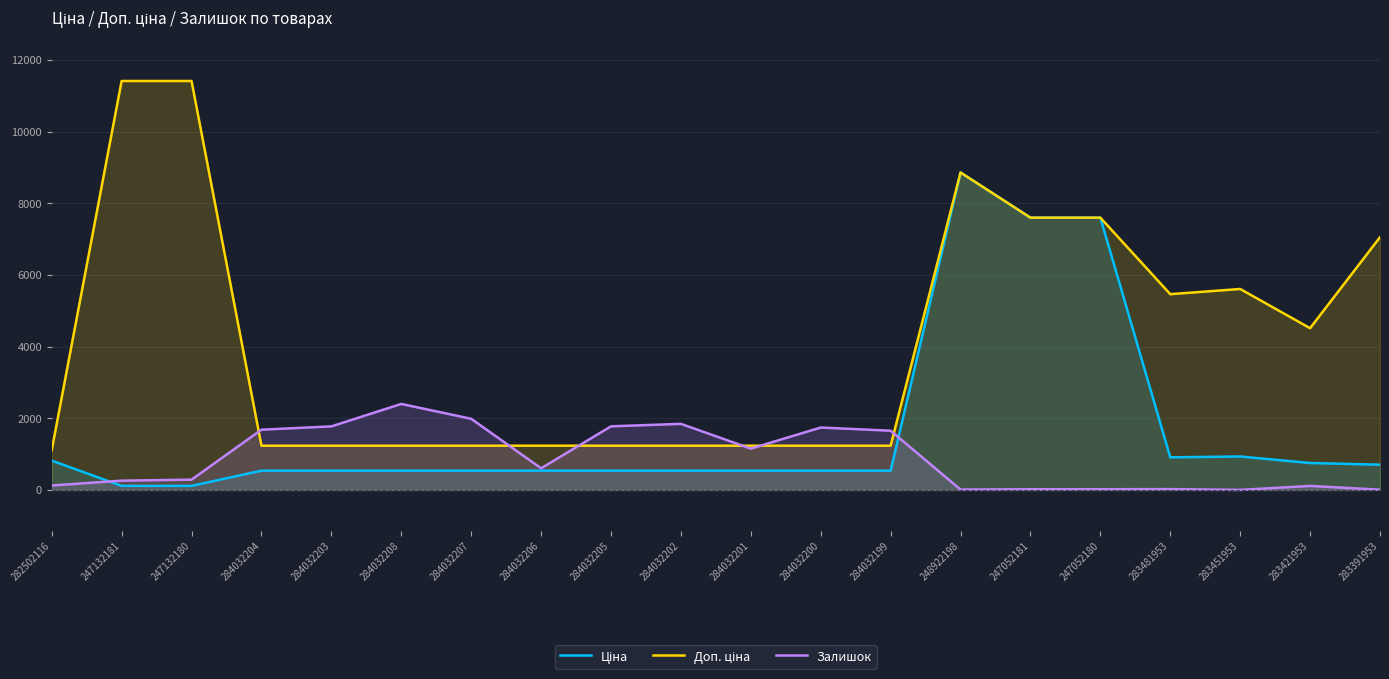

How many lines are shown in the chart?

3